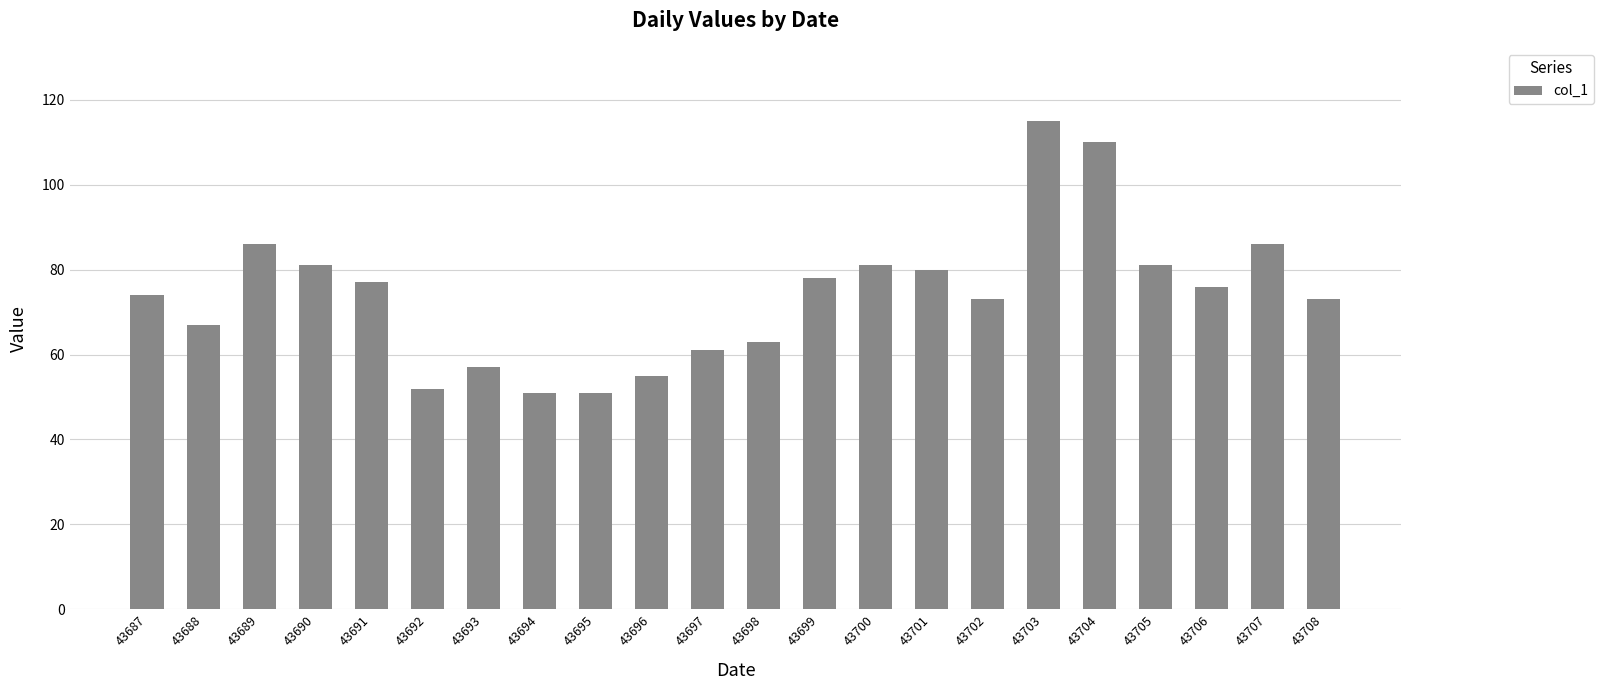

Reading left to right, transcribe all the data shown in this chart.

43687=74	43688=67	43689=86	43690=81	43691=77	43692=52	43693=57	43694=51	43695=51	43696=55	43697=61	43698=63	43699=78	43700=81	43701=80	43702=73	43703=115	43704=110	43705=81	43706=76	43707=86	43708=73